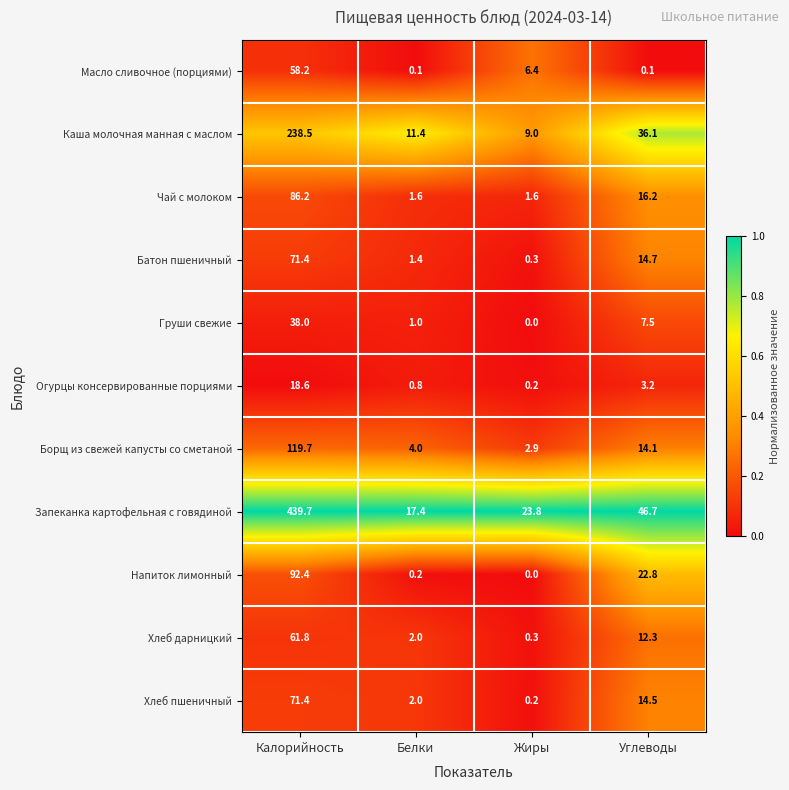

The Хлеб пшеничный series shows 71.4 at Калорийность. True or false?

True